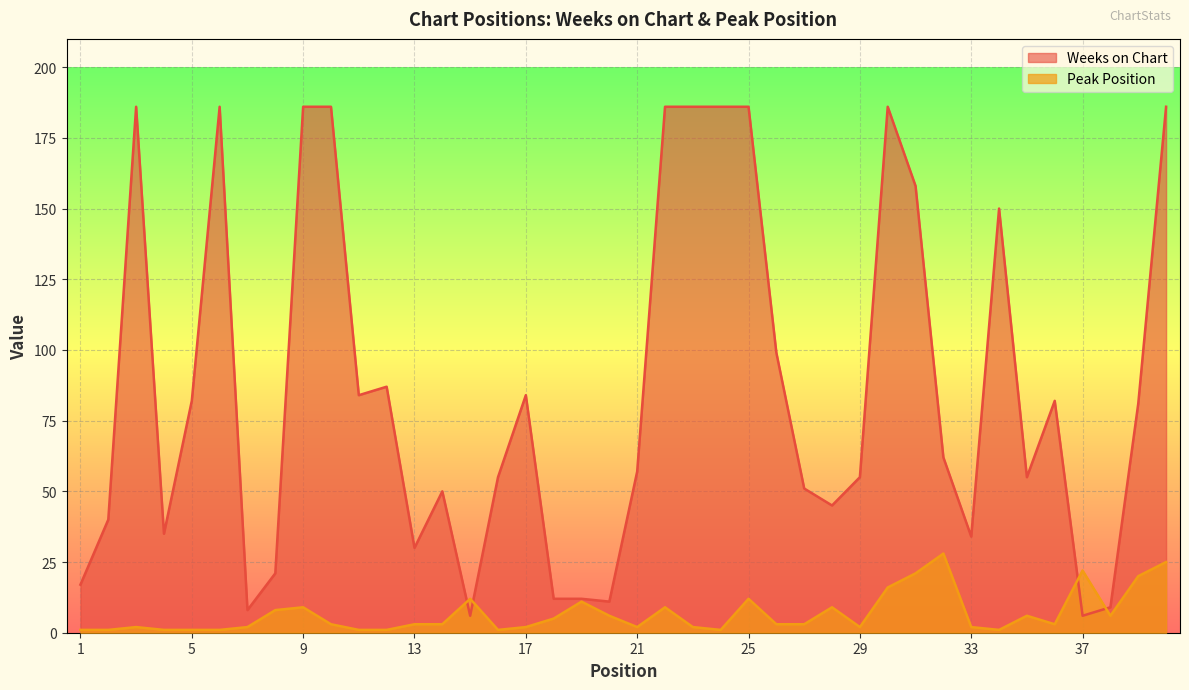

The Peak Position series shows 1 at 16. True or false?

True